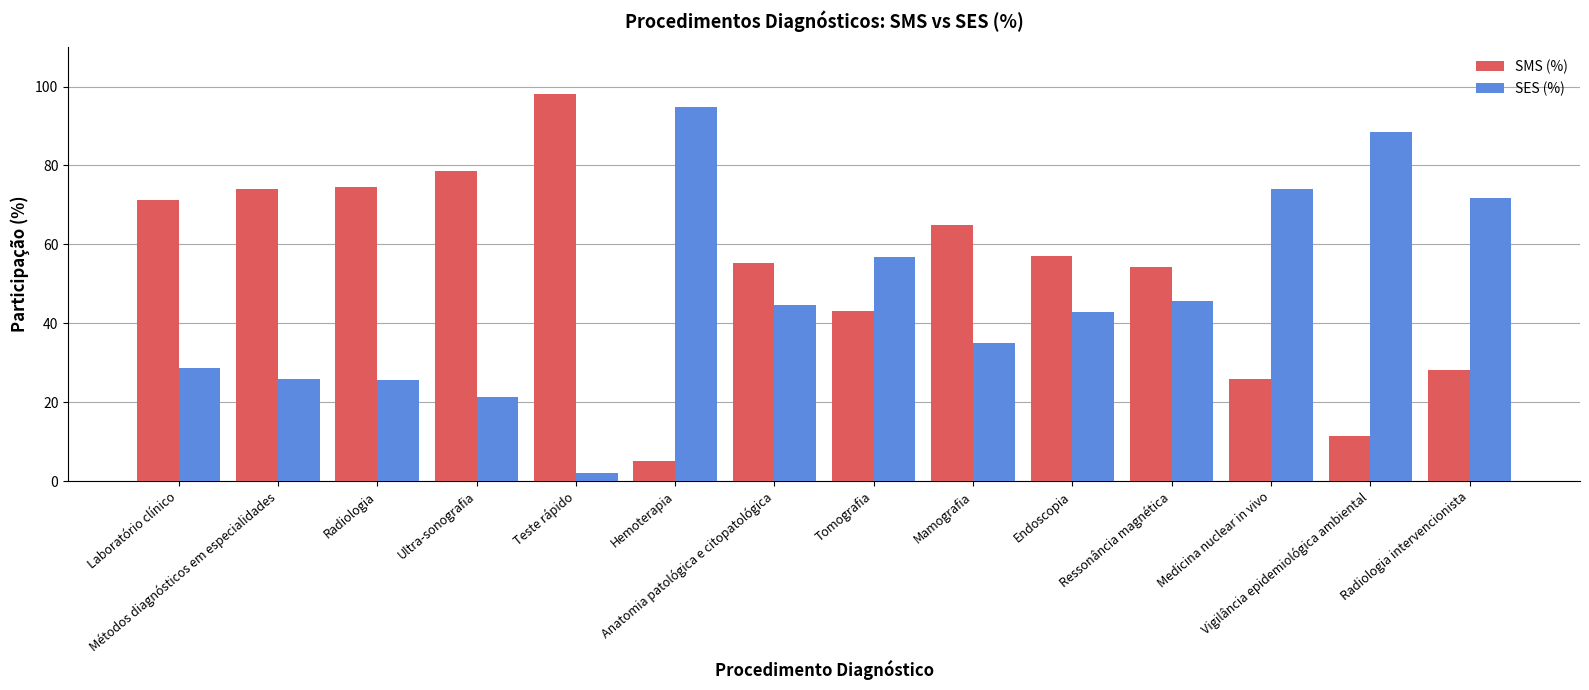

Rank the series by their average value, from lowest to highest.

SES (%), SMS (%)